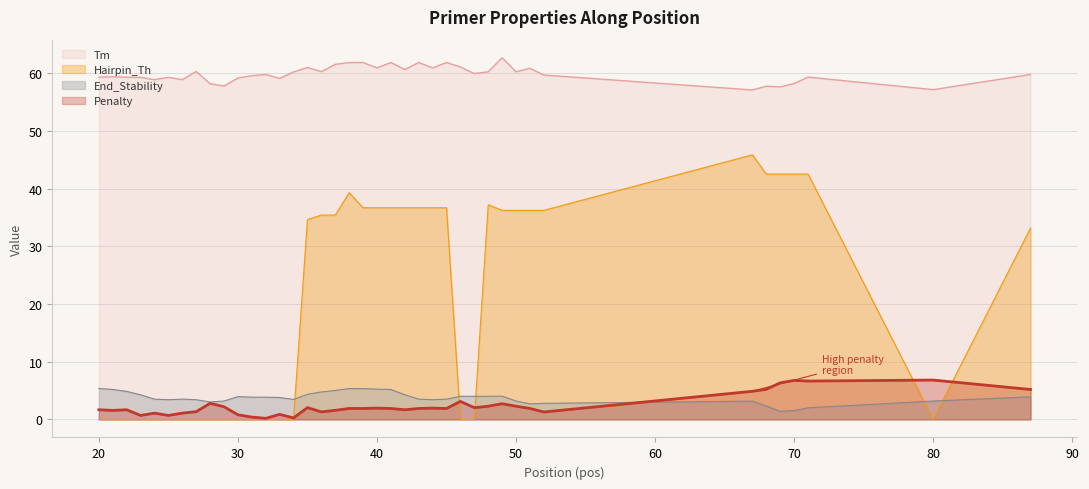

Which category has the lowest value in the Hairpin_Th series?

20